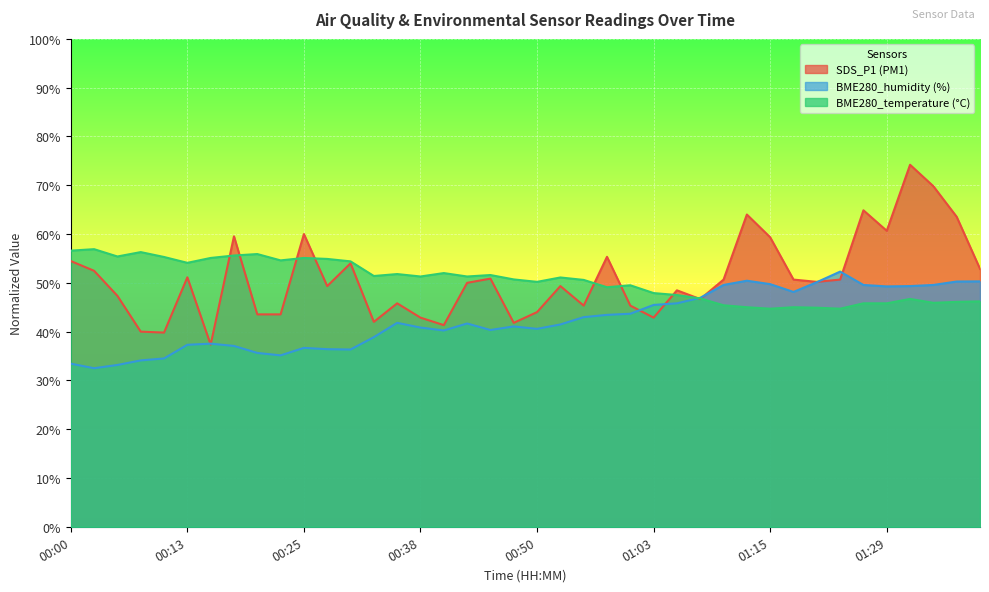

How many lines are shown in the chart?

3